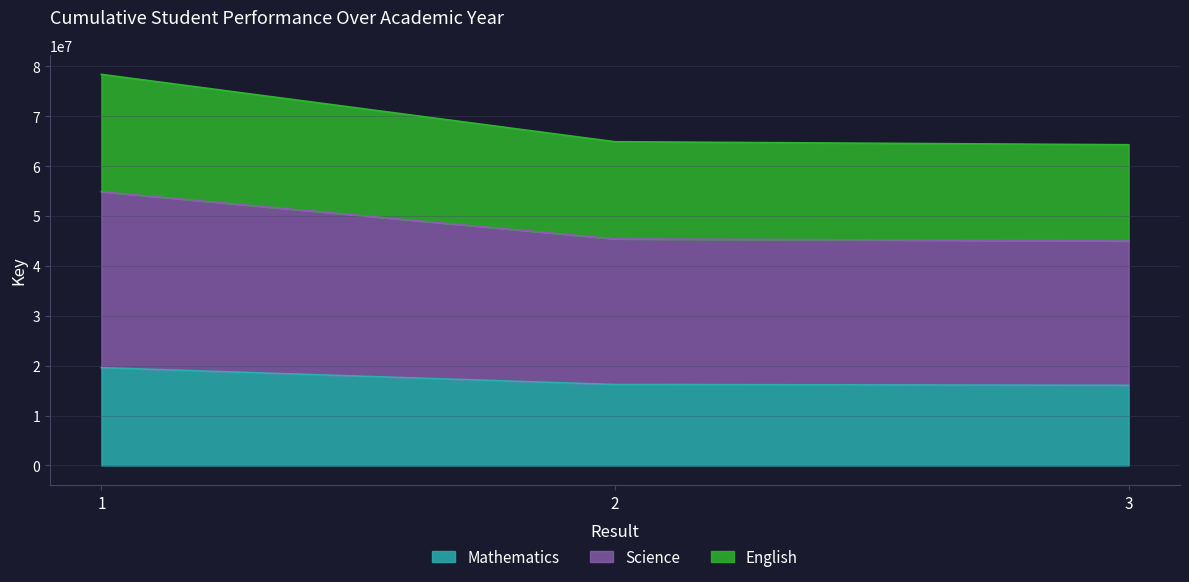

Reading left to right, transcribe all the data shown in this chart.

Mathematics: 19594616.2	16219943.5	16069182.2
Science: 54864925.5	45415841.8	44993710.3
English: 78378465.0	64879774.0	64276729.0